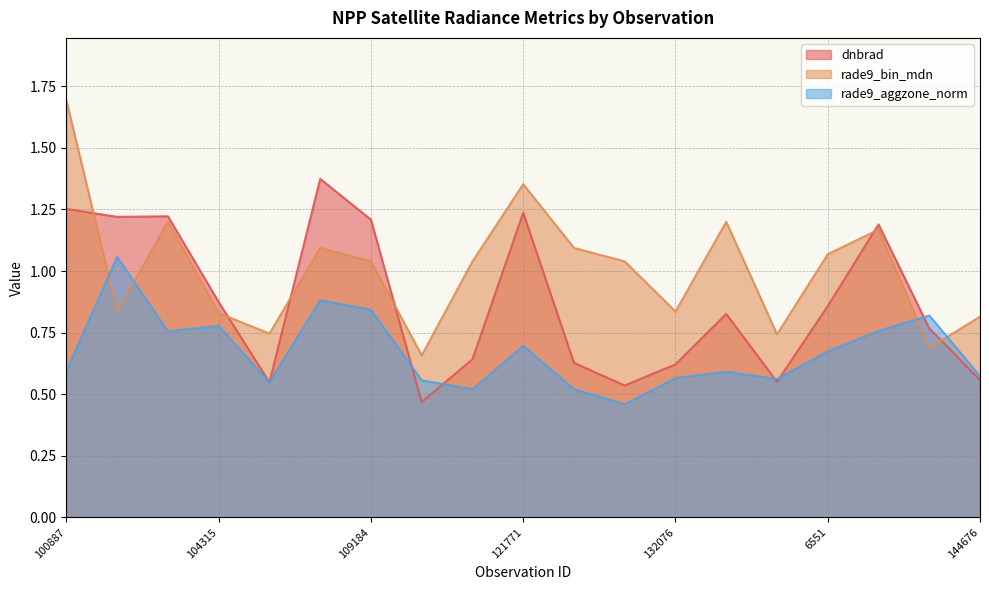

What is the smallest value displayed?

0.5